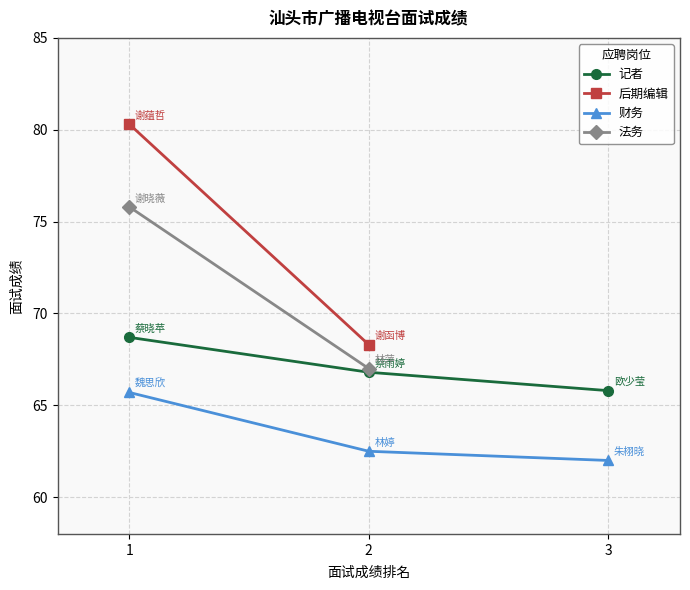

The 财务 series shows 34.2 at 3. True or false?

False